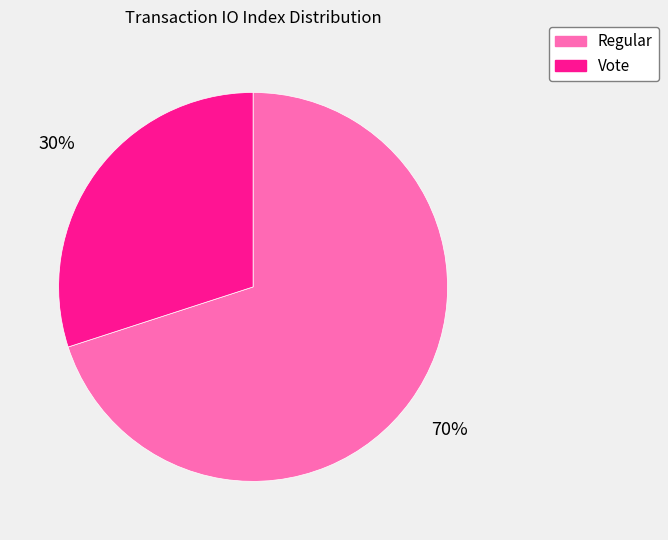

Is the sum of Regular and Vote greater than half?

Yes